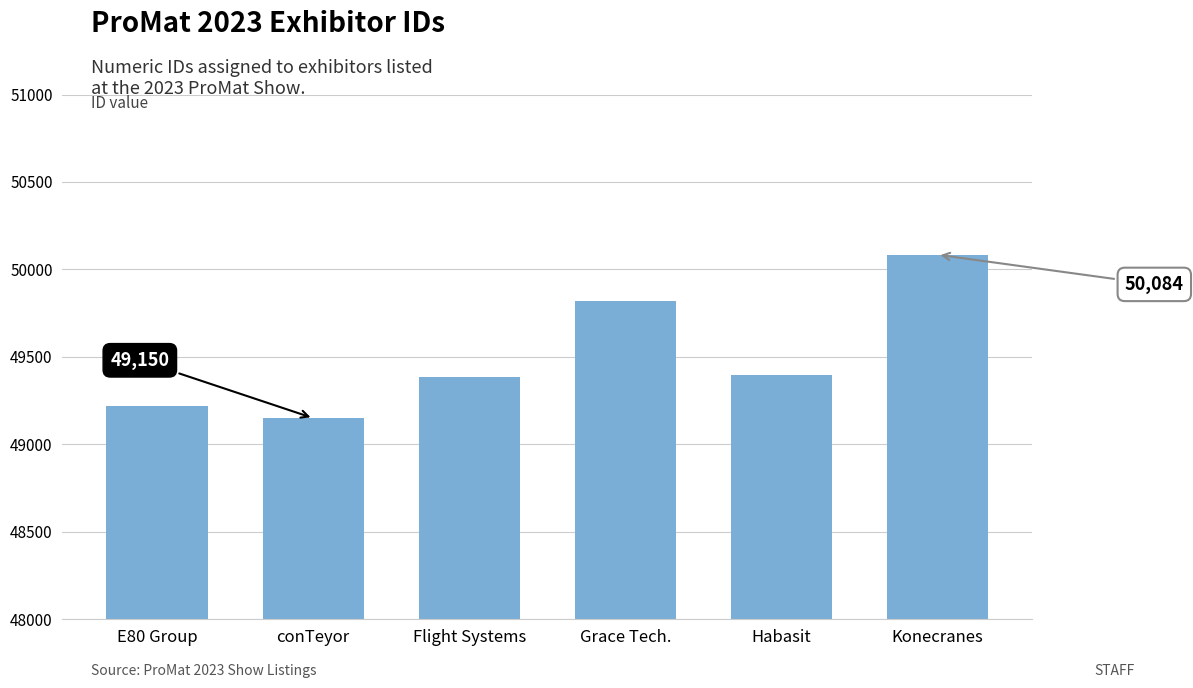

What is the difference between the values at Grace Tech. and Konecranes?

263